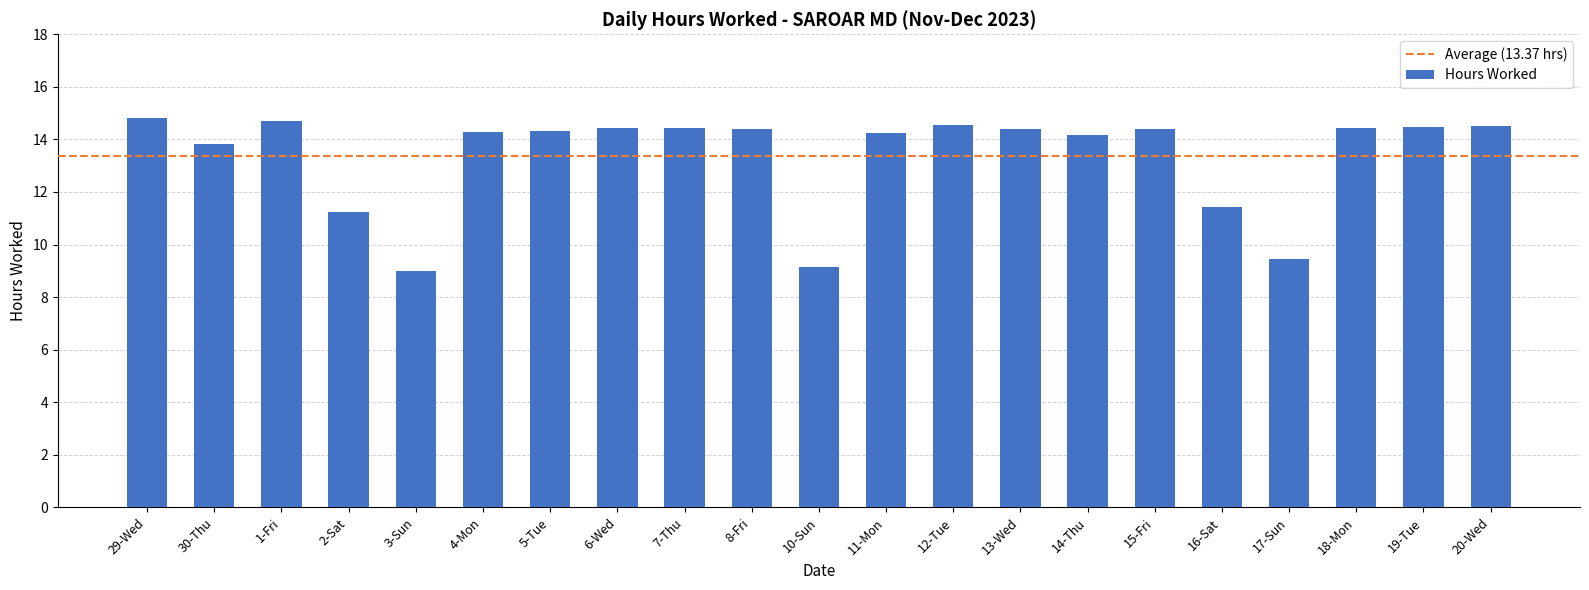

What is the change in value from 2-Sat to 18-Mon?

+3.2